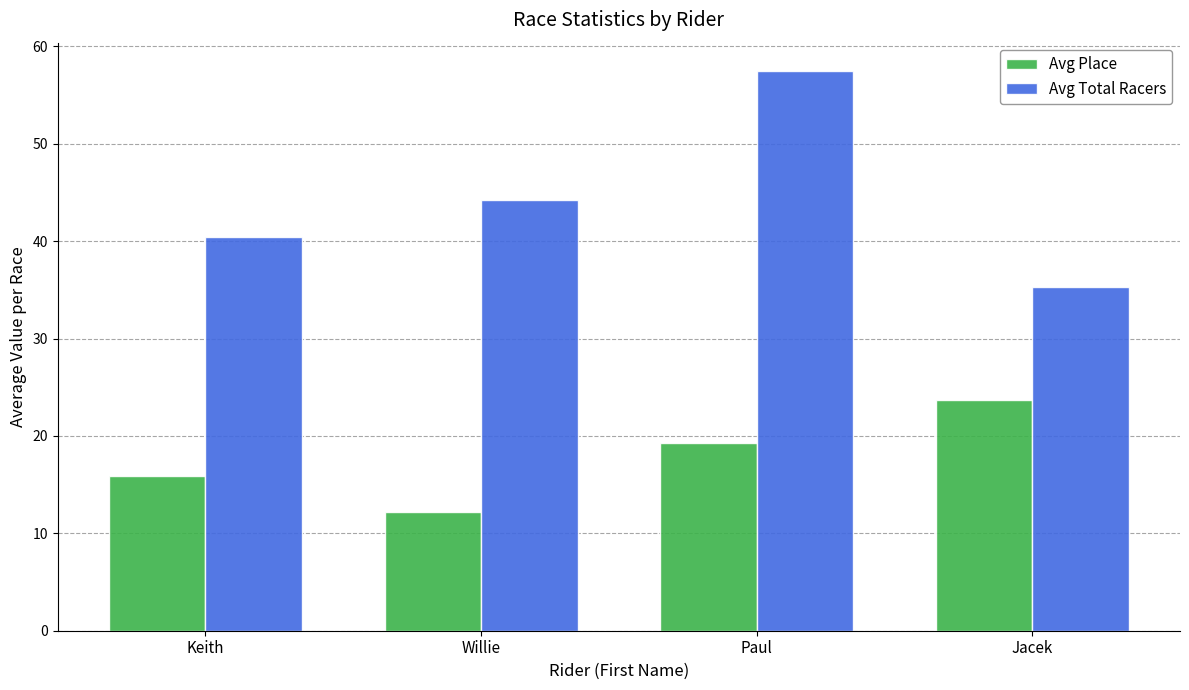

What is the label of the 3rd bar from the right?

Willie